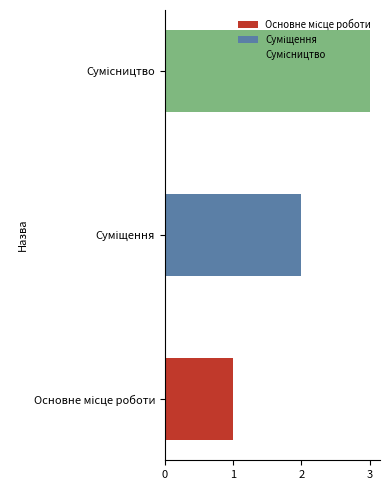

List the labels in order of value, smallest first.

Основне місце роботи, Суміщення, Сумісництво